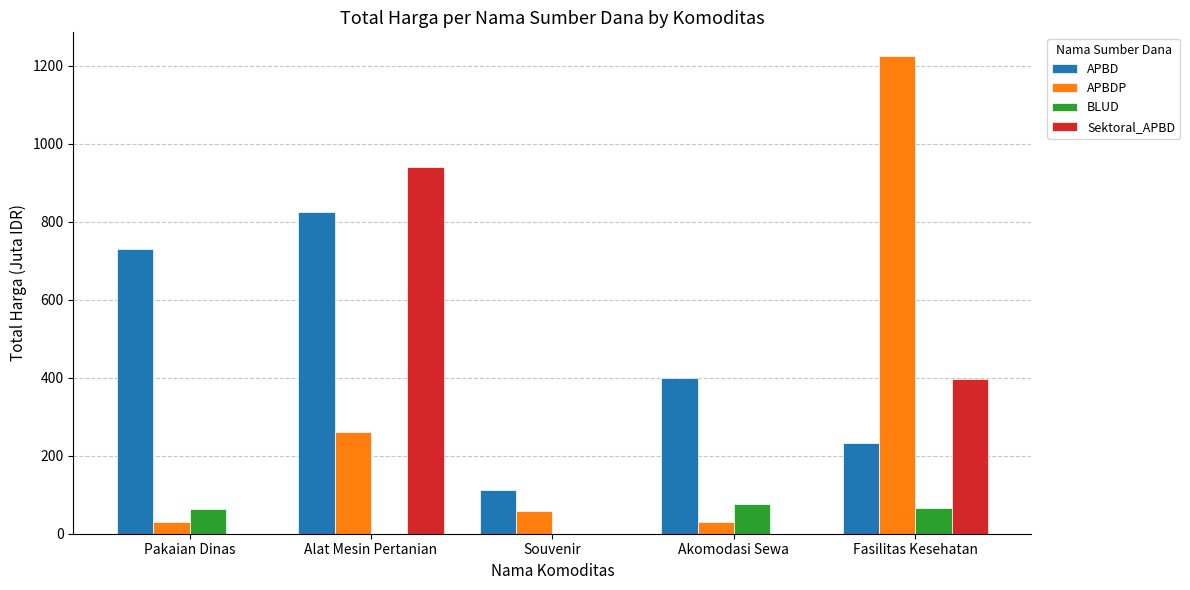

The APBD series shows 368.3 at Alat Mesin Pertanian. True or false?

False